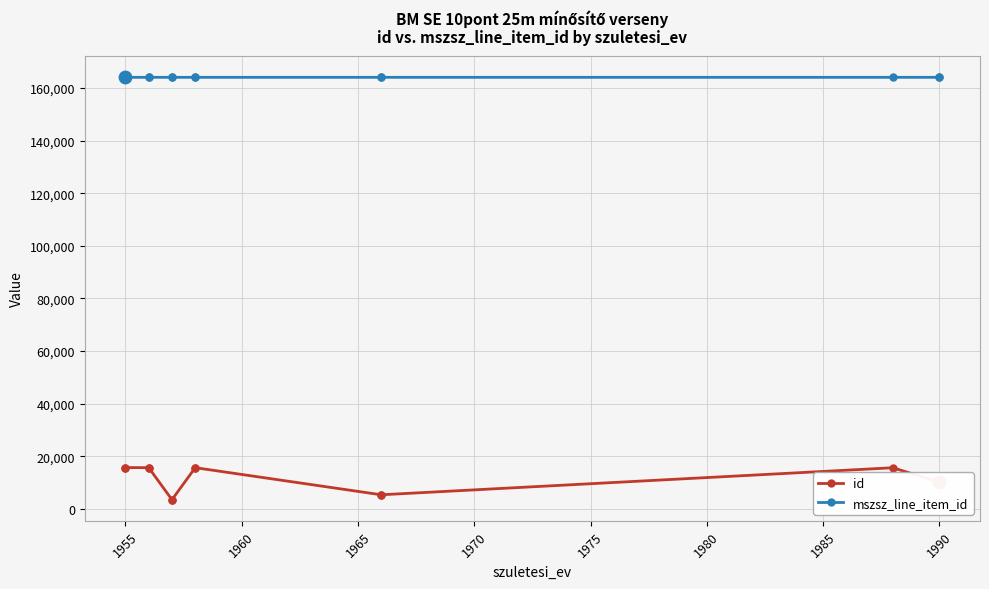

What are all the series names shown in the legend?

id, mszsz_line_item_id